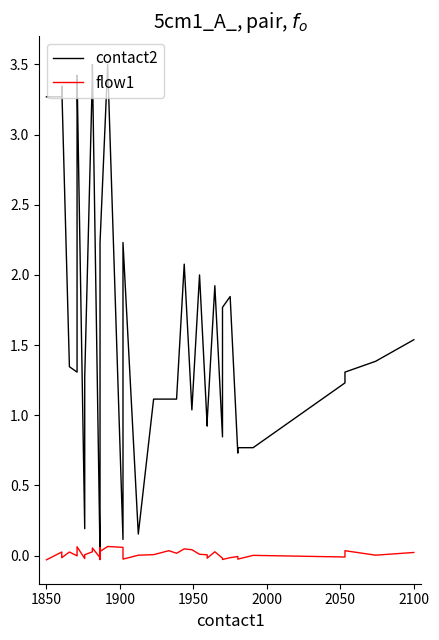

The value of flow1 at 18 is -0.0. True or false?

False